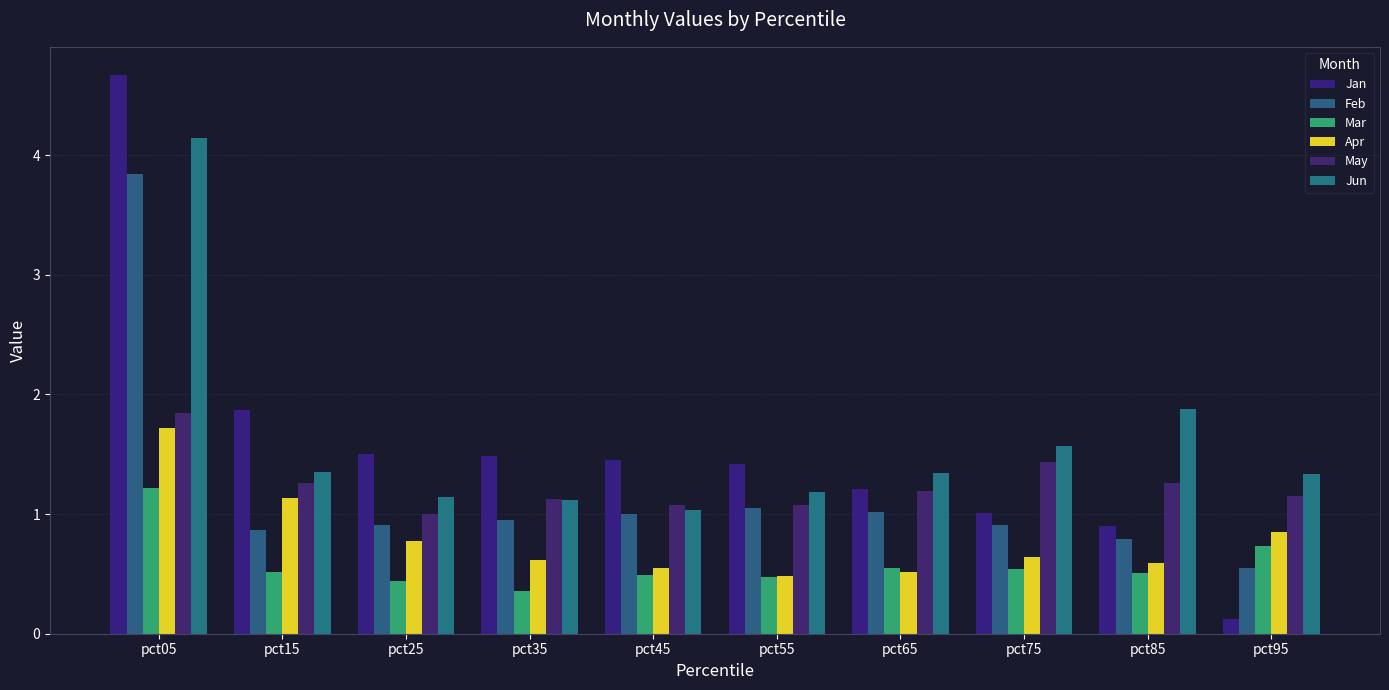

What is the smallest value displayed?

0.1